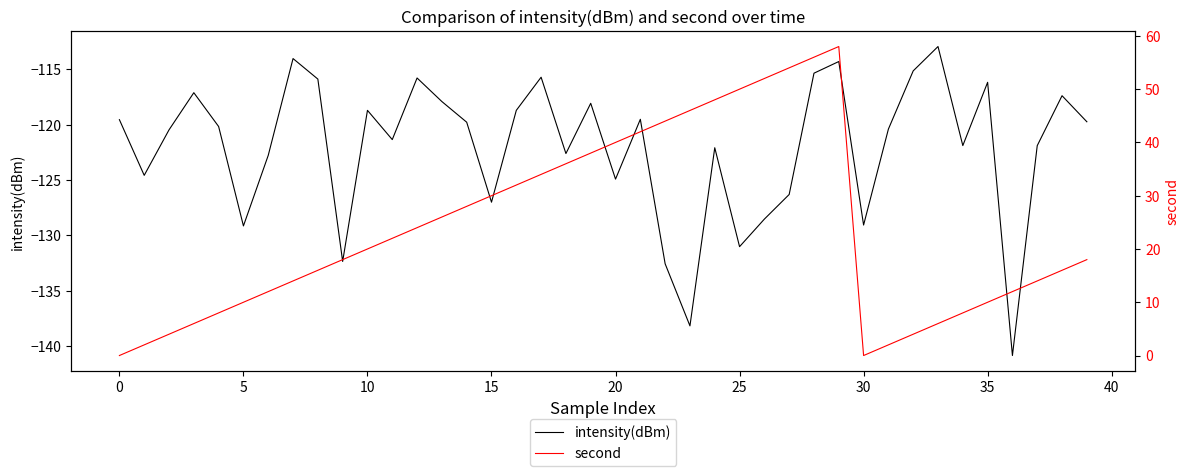

Between 13 and 26, which series saw the biggest shift?

second